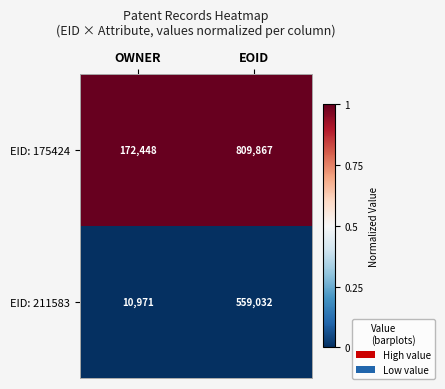

List the series in order of their peak value, lowest first.

EID: 211583, EID: 175424